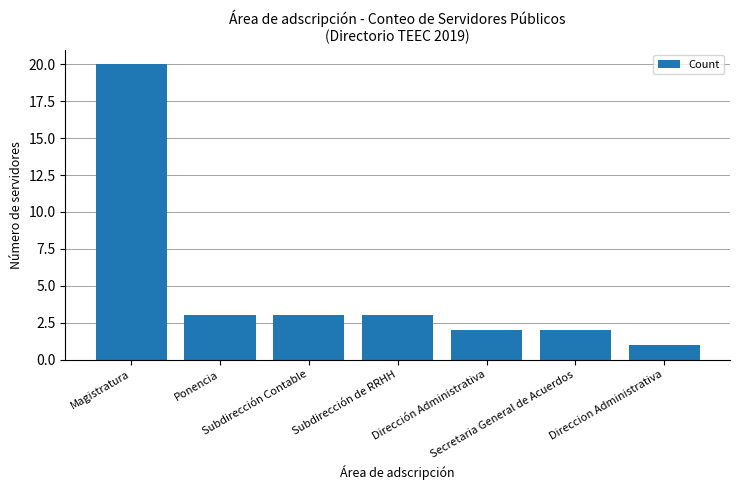

What is the difference between the maximum and second lowest values?

18